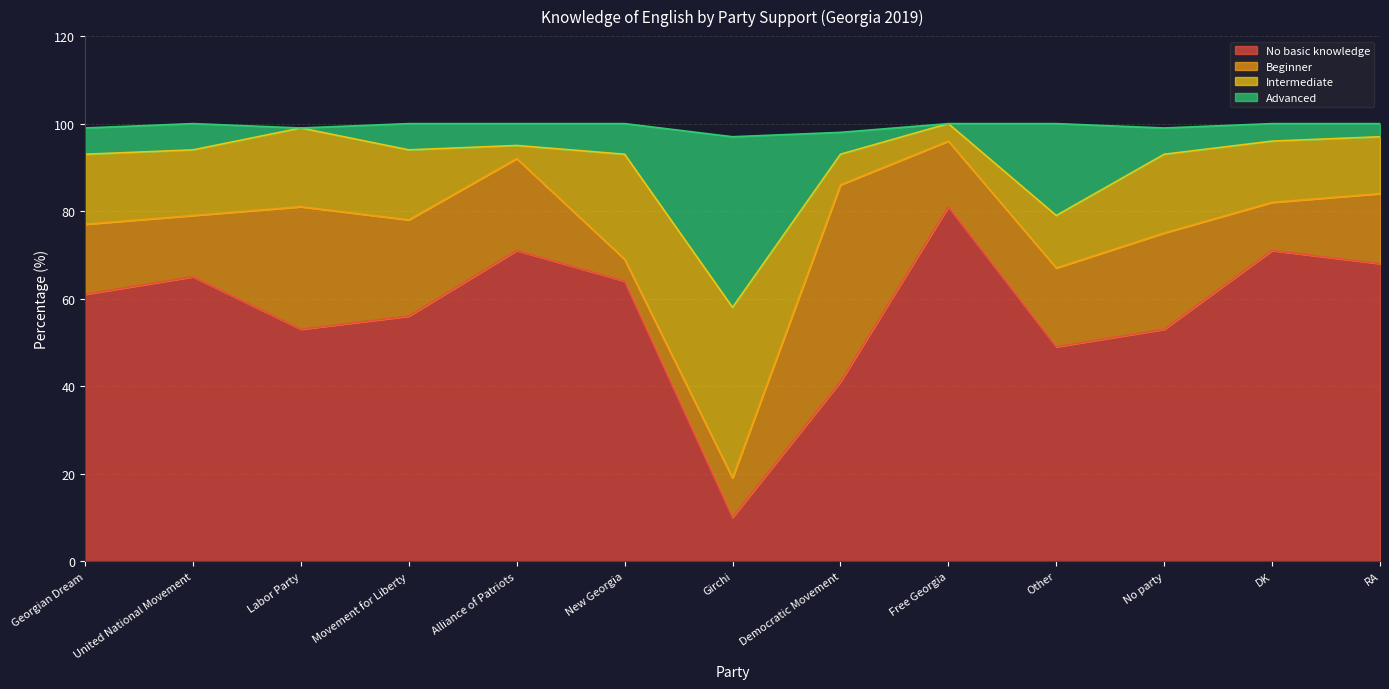

The No basic knowledge series shows 64 at New Georgia. True or false?

True